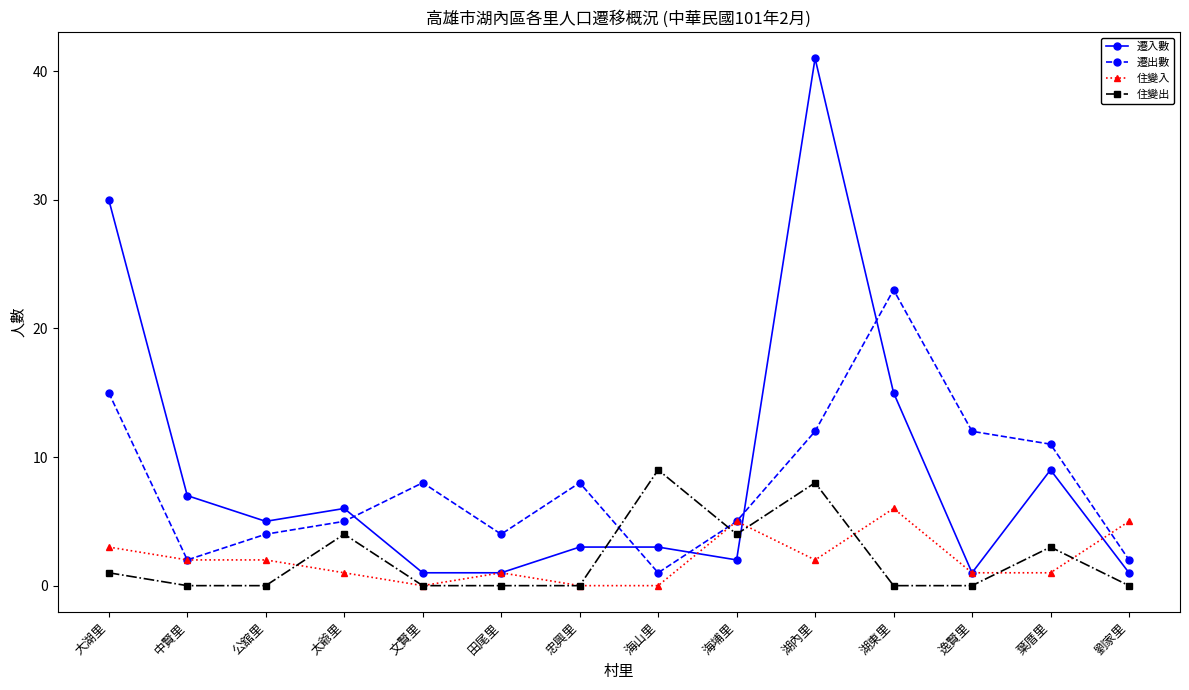

List the series in order of their peak value, highest first.

遷入數, 遷出數, 住變出, 住變入